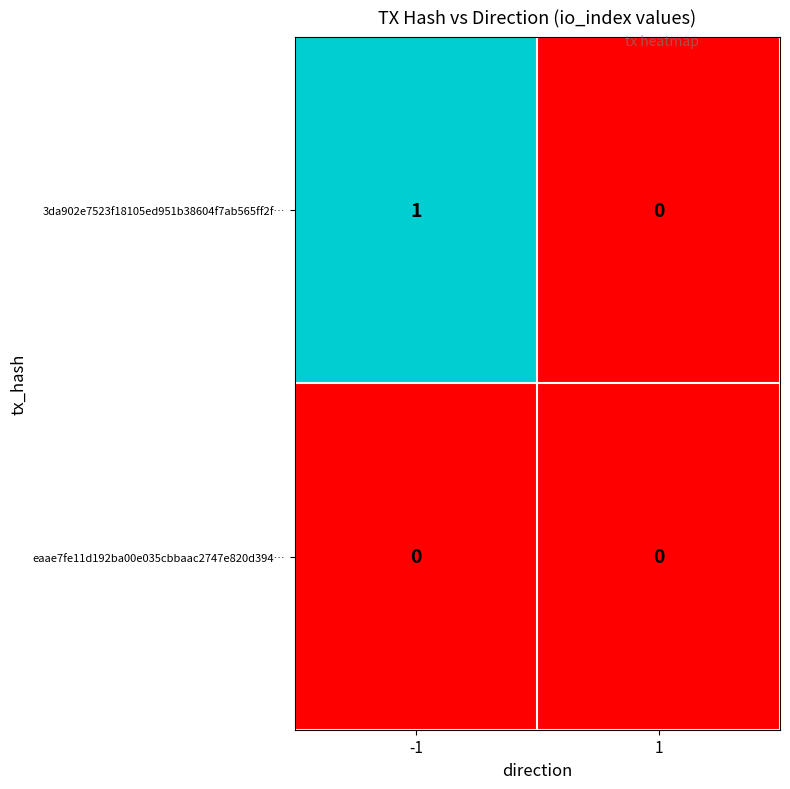

Between -1 and 1, which series saw the biggest shift?

3da902e7523f18105ed951b38604f7ab565ff2f…